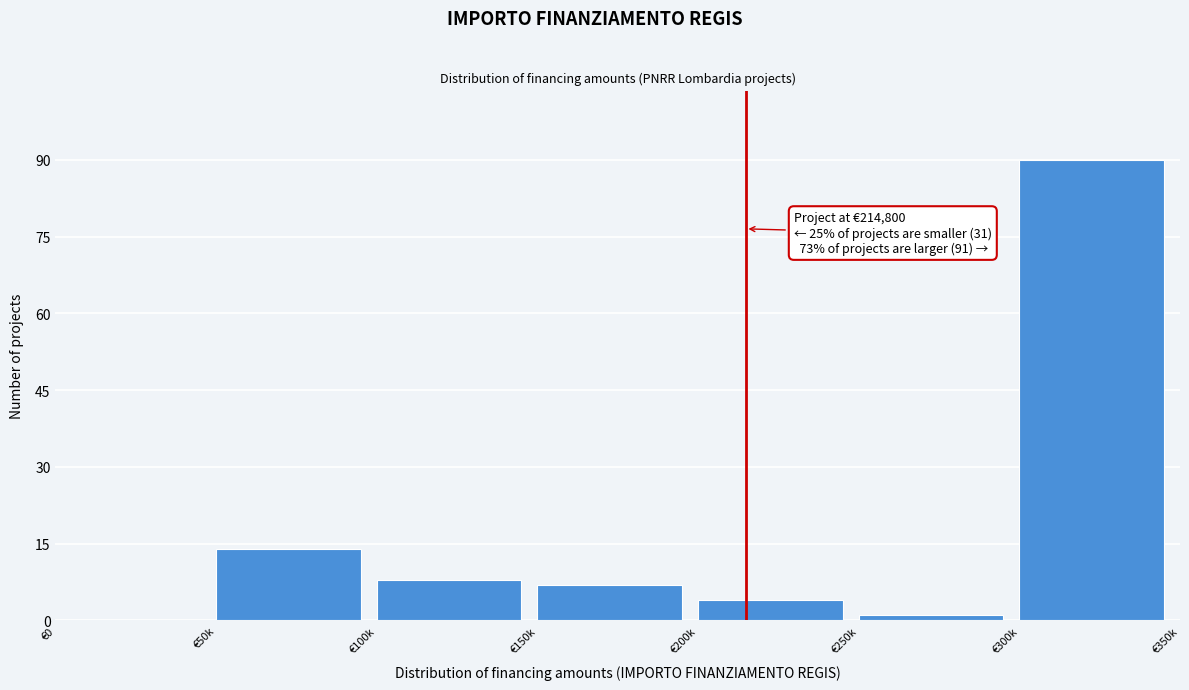

Reading right to left, list all the values displayed in this chart.

€300k=90	€250k=1	€200k=4	€150k=7	€100k=8	€50k=14	€0=0